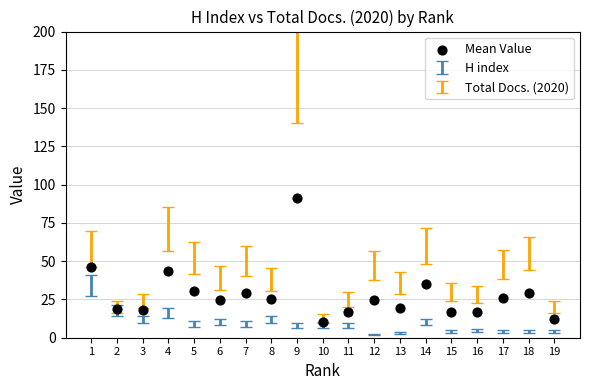

What is the range of Y values (max minus min)?

81.0